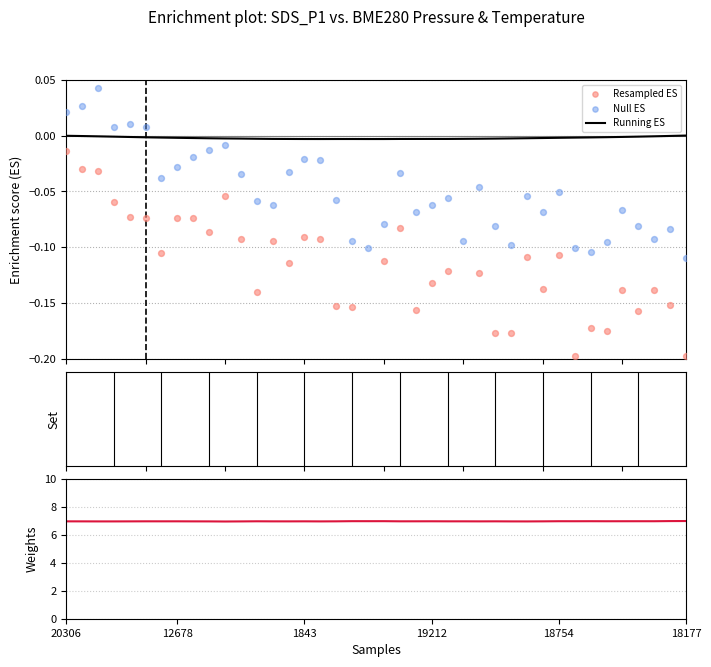

At how many categories does at least one series exceed 5?

40